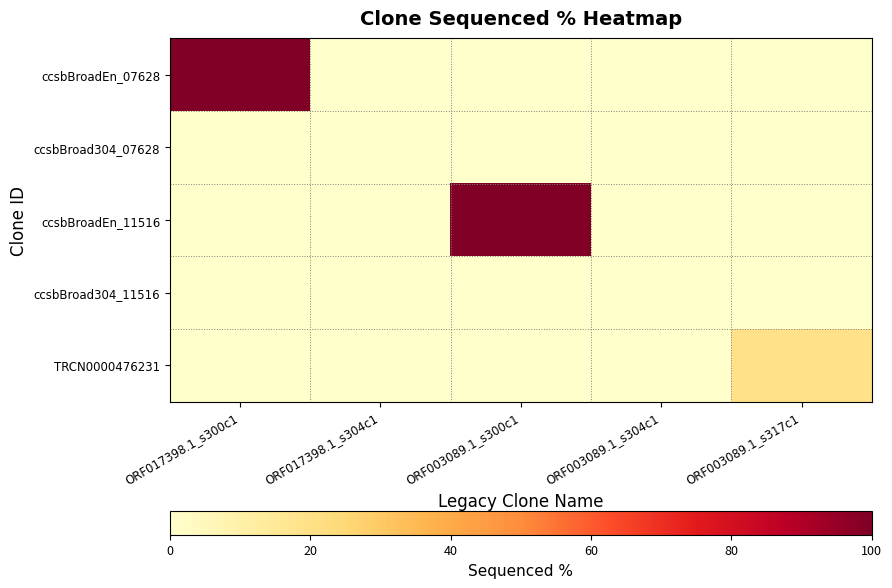

Count the number of categories in the chart.

5